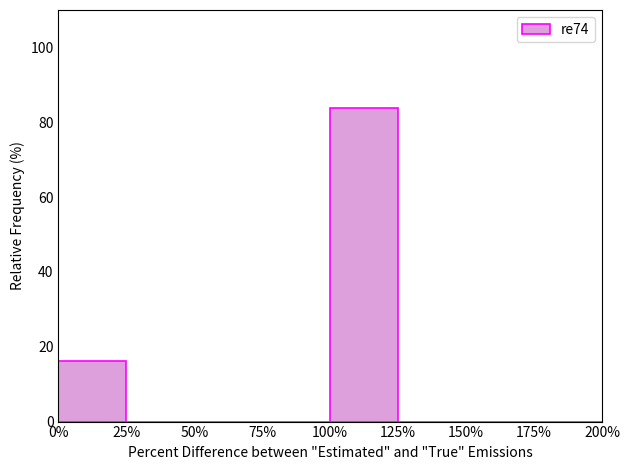

Which range on the x-axis has the tallest bar?

100% to 125%